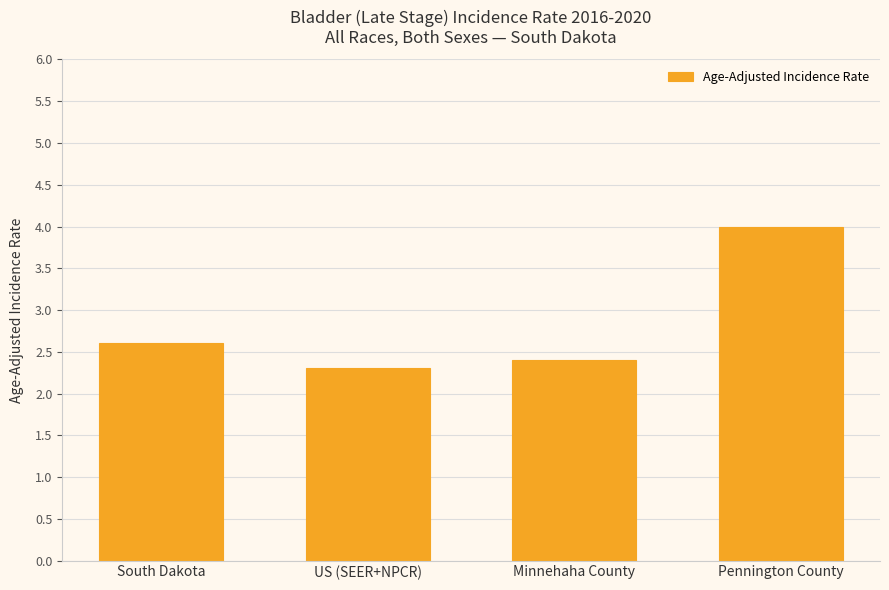

True or false: the data shows 2.6 at South Dakota.

True